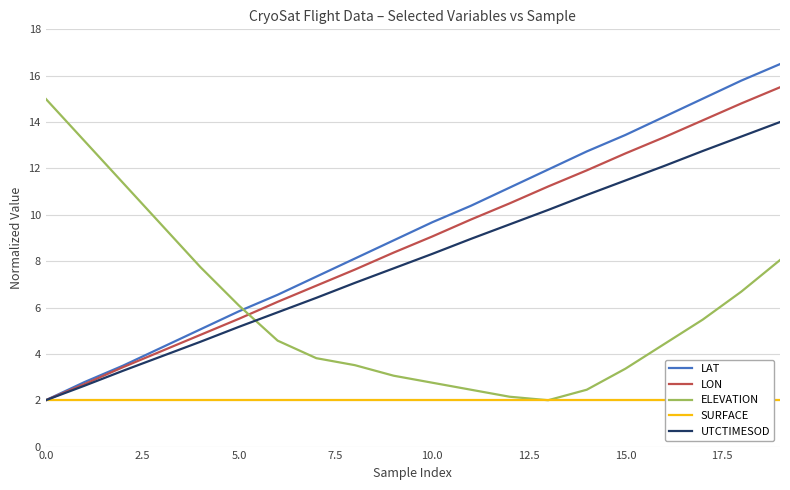

True or false: LAT has more than 0 interior local peaks.

False